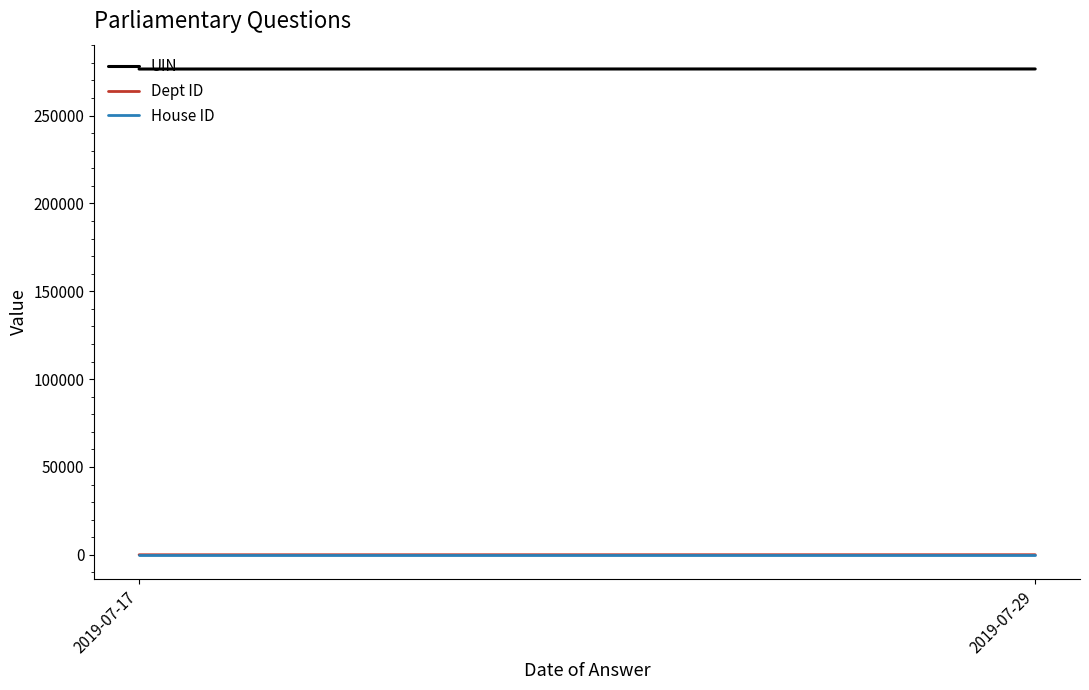

What is the difference between the Dept ID values at 2019-07-17 and 2019-07-29?

29.2